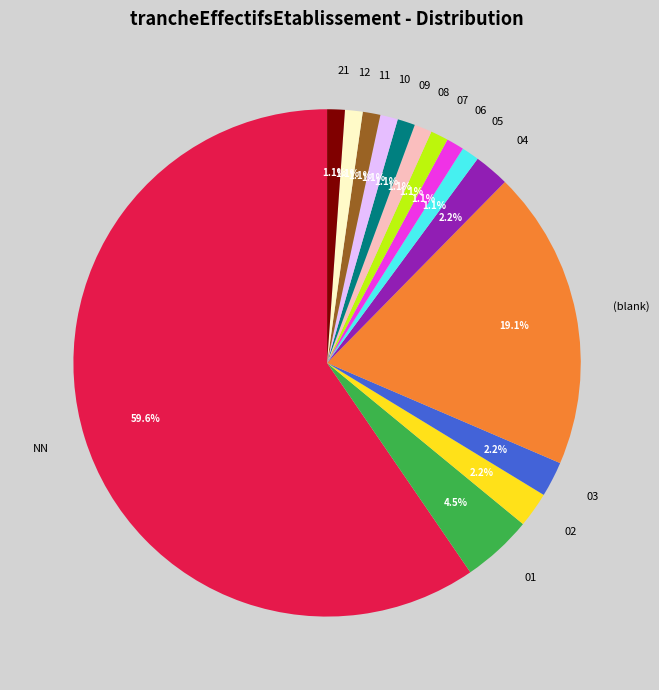

Combined, do 08 and 12 account for over 50%?

No